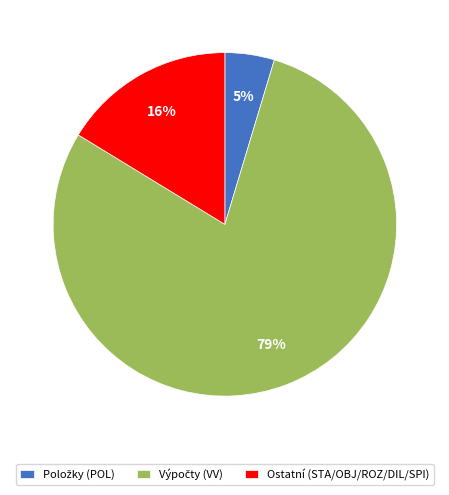

The Ostatní (STA/OBJ/ROZ/DIL/SPI) slice represents 3% of the pie. True or false?

False